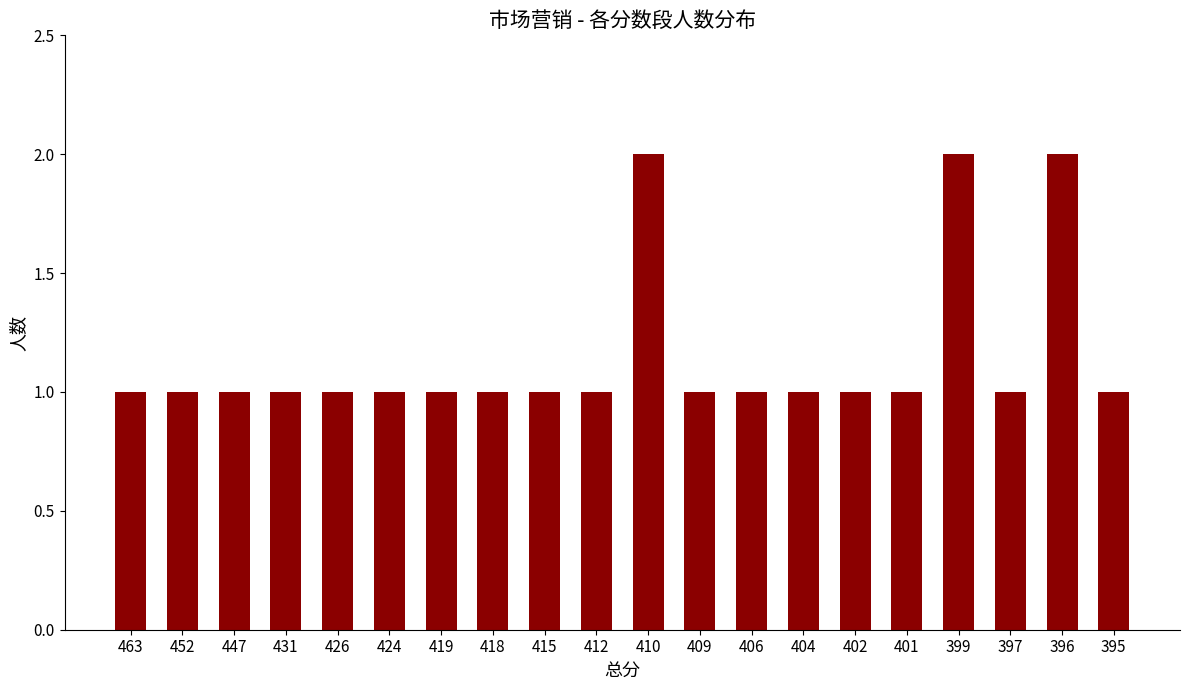

The chart shows a value of 1 at 426. True or false?

True